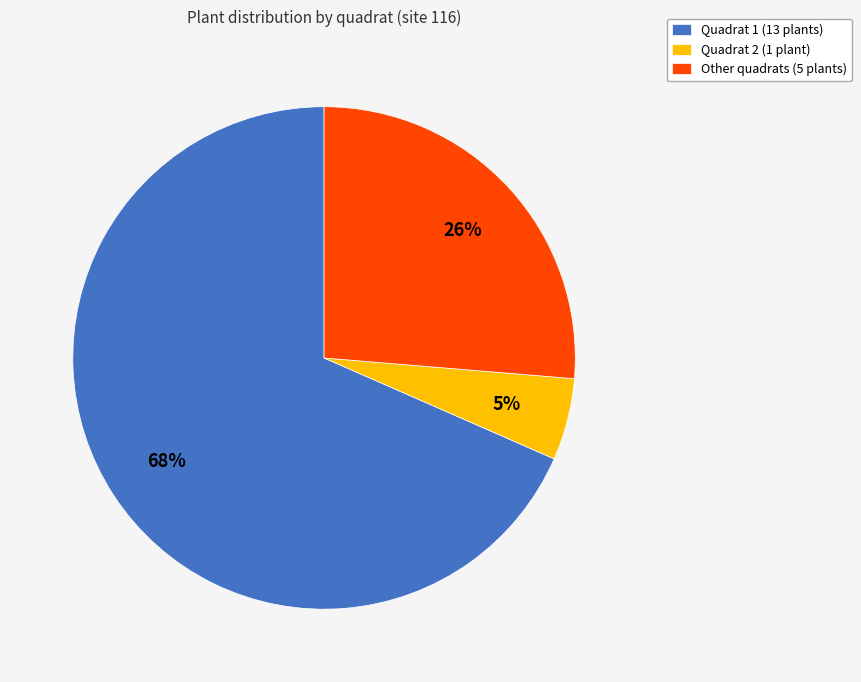

Does Other quadrats (5 plants) account for over 50% of the chart?

No